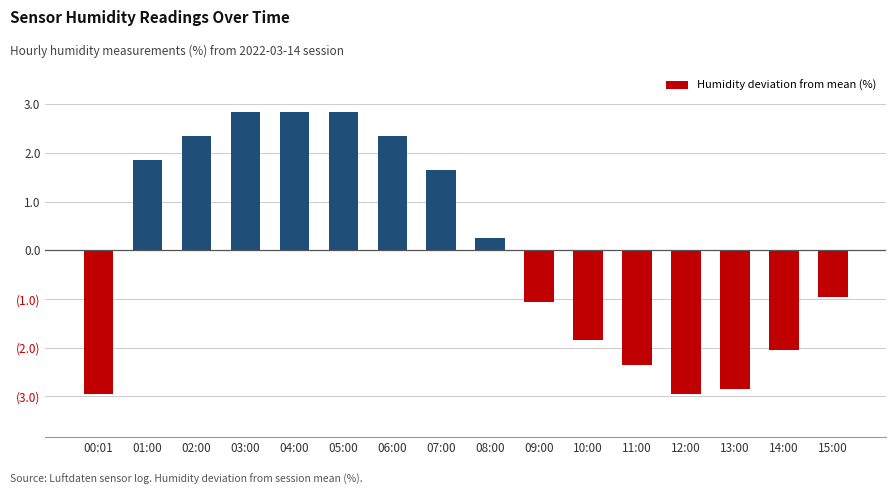

Does the chart contain any negative values?

Yes